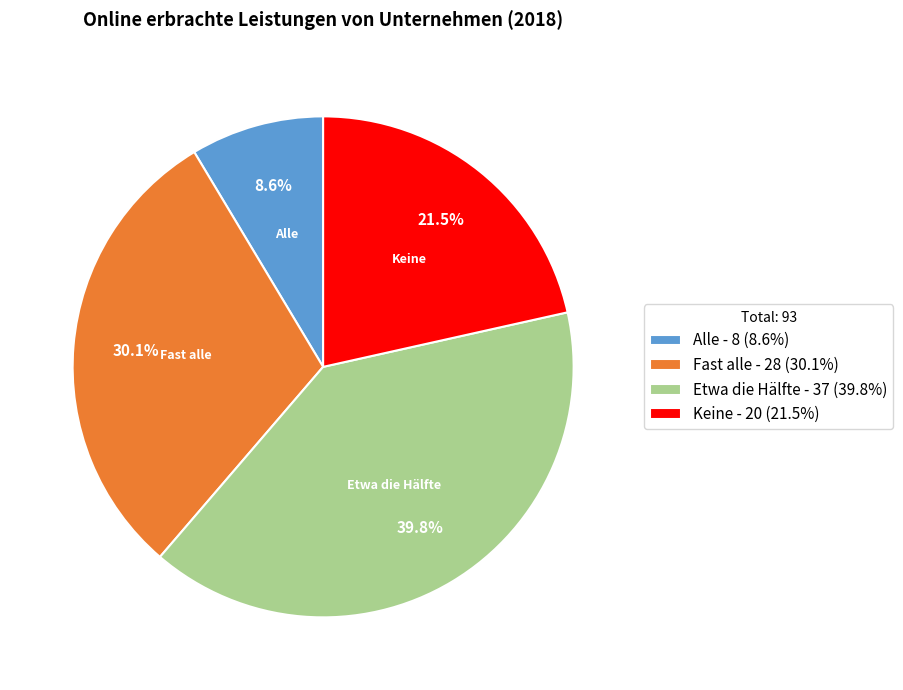

To the nearest percent, what is the combined percentage of Keine and Etwa die Hälfte?

61%